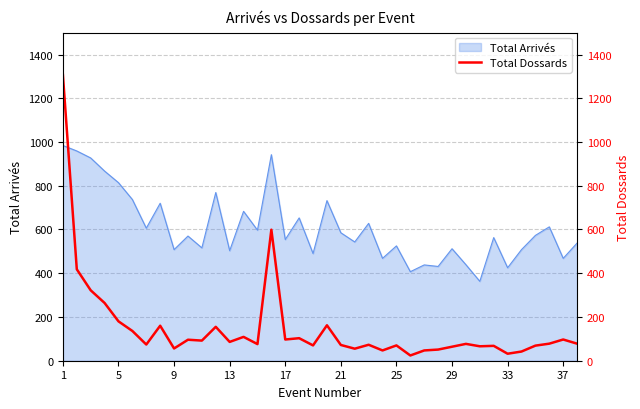

What is the lowest value of the Total Arrivés series?

363